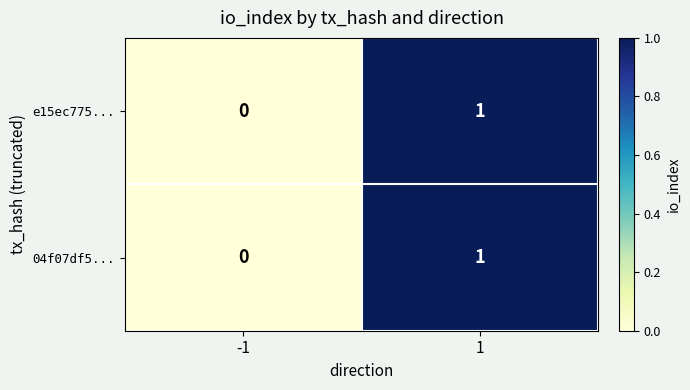

Is the value of e15ec775... at 1 greater than the value of 04f07df5... at -1?

Yes